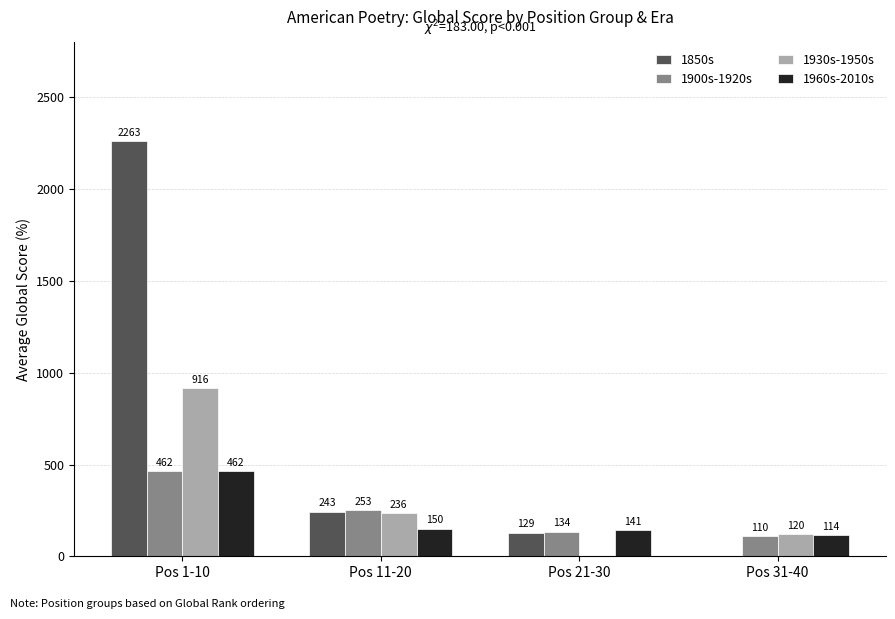

Which series has the largest total across all categories?

1850s